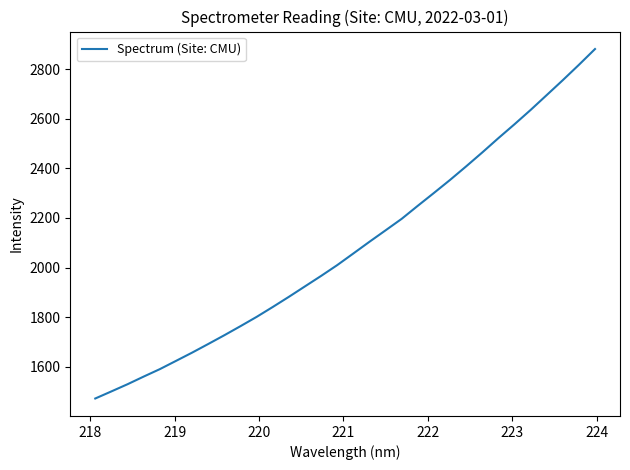

What is the greatest value displayed?

2881.3